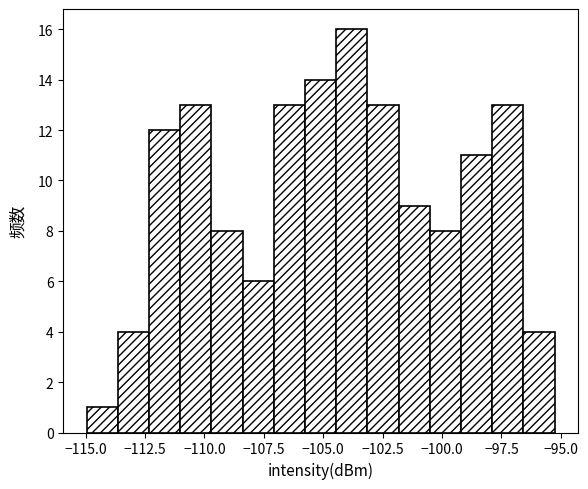

Around what value on the x-axis is the tallest bar? Give the approximate position of its centre, as read against the axis.

-104.0